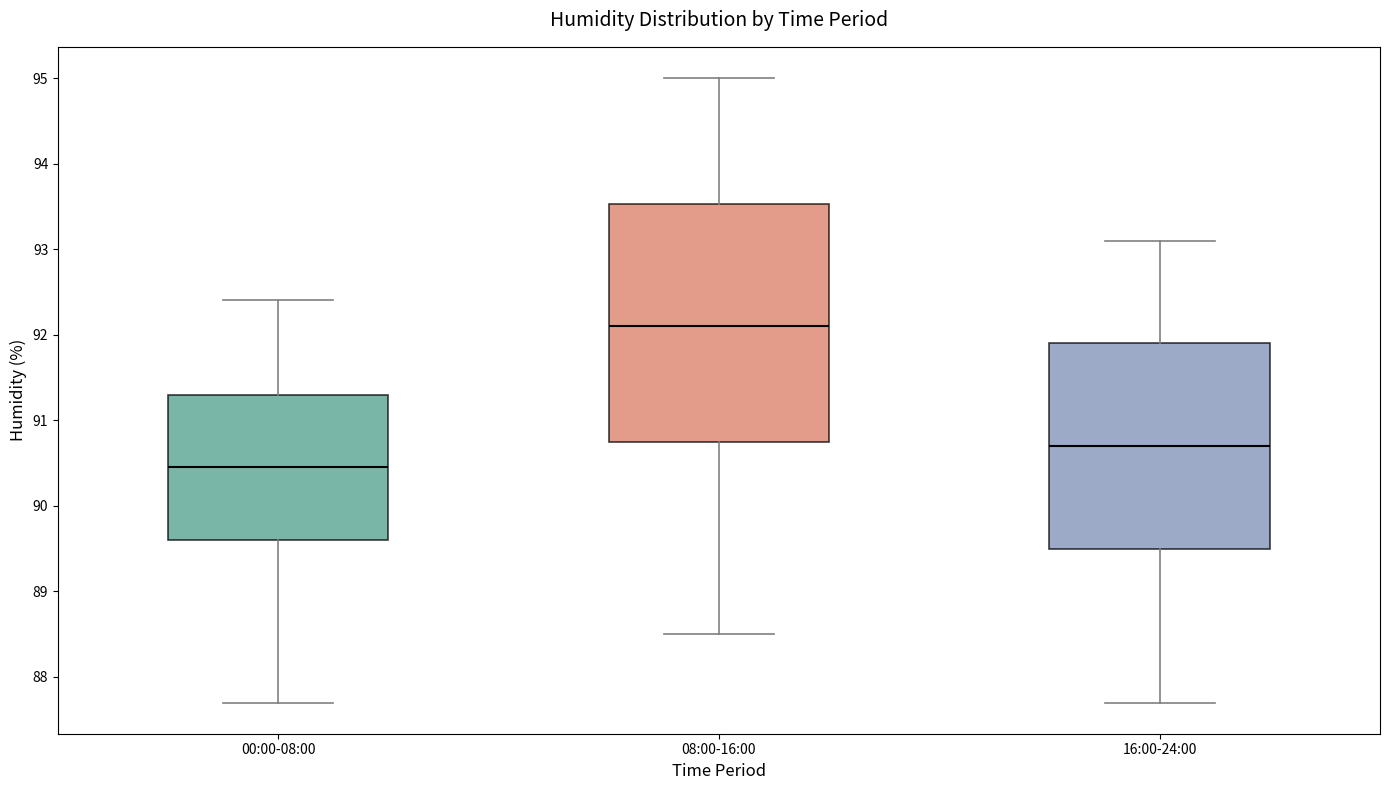

Comparing the boxes themselves (not the whiskers), which one is the tallest?

08:00-16:00